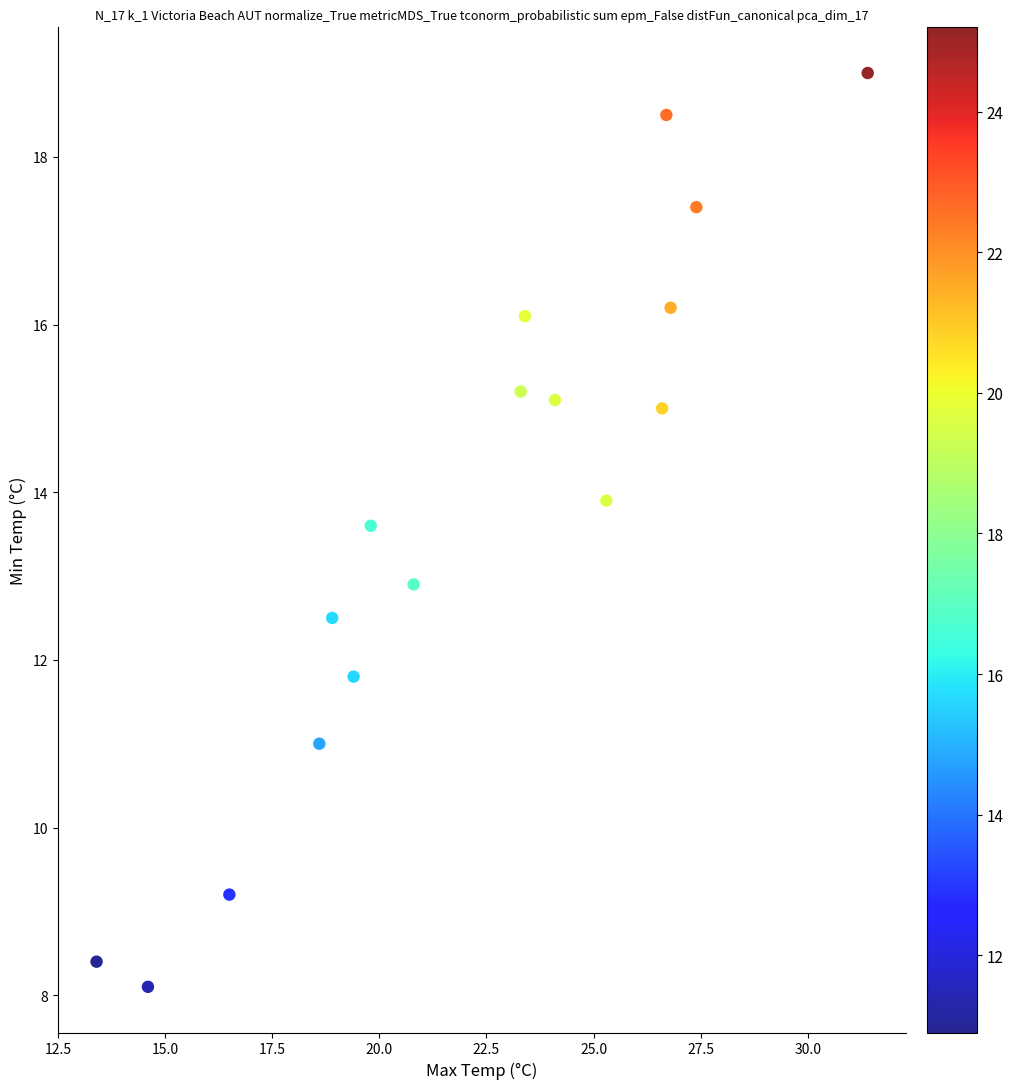

What is the range of X values (max minus min)?

18.0